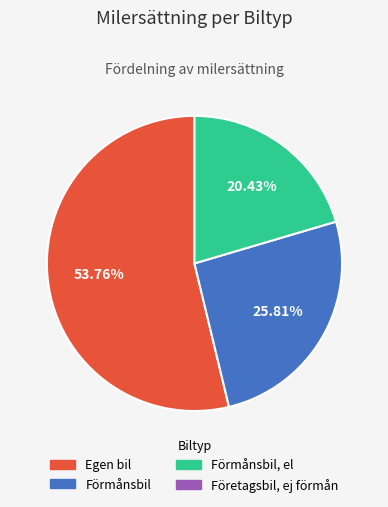

Is there a majority slice in this chart?

Yes